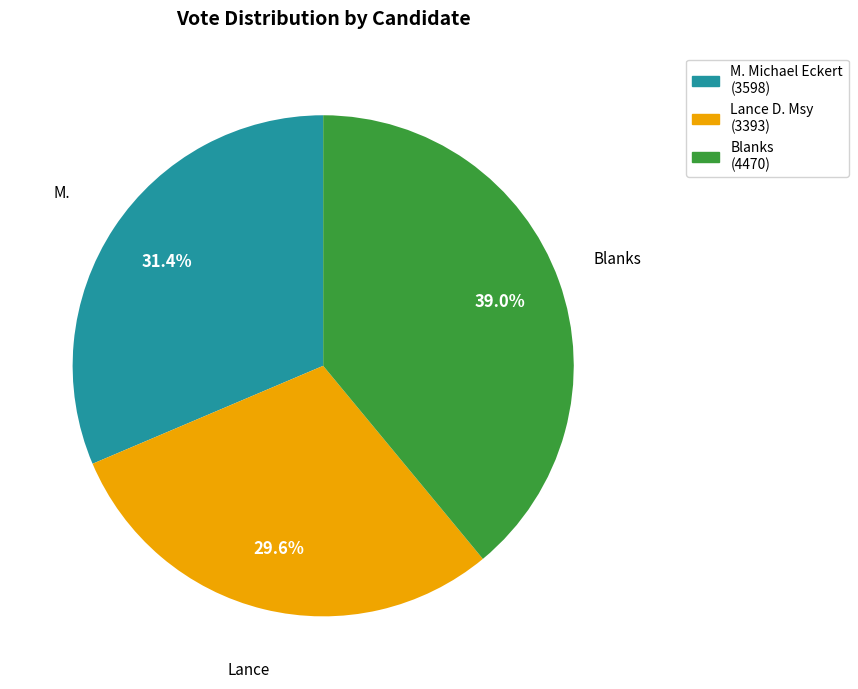

Is there any slice that represents more than half of the pie?

No